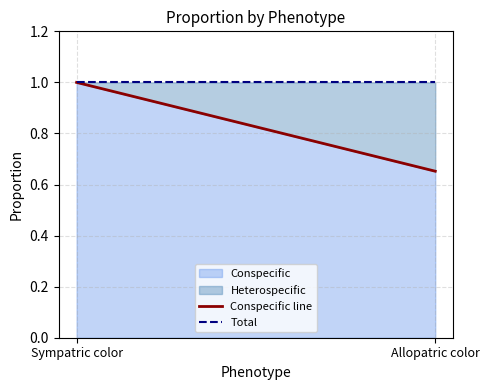

At which category is the sum across all series the highest?

Sympatric color